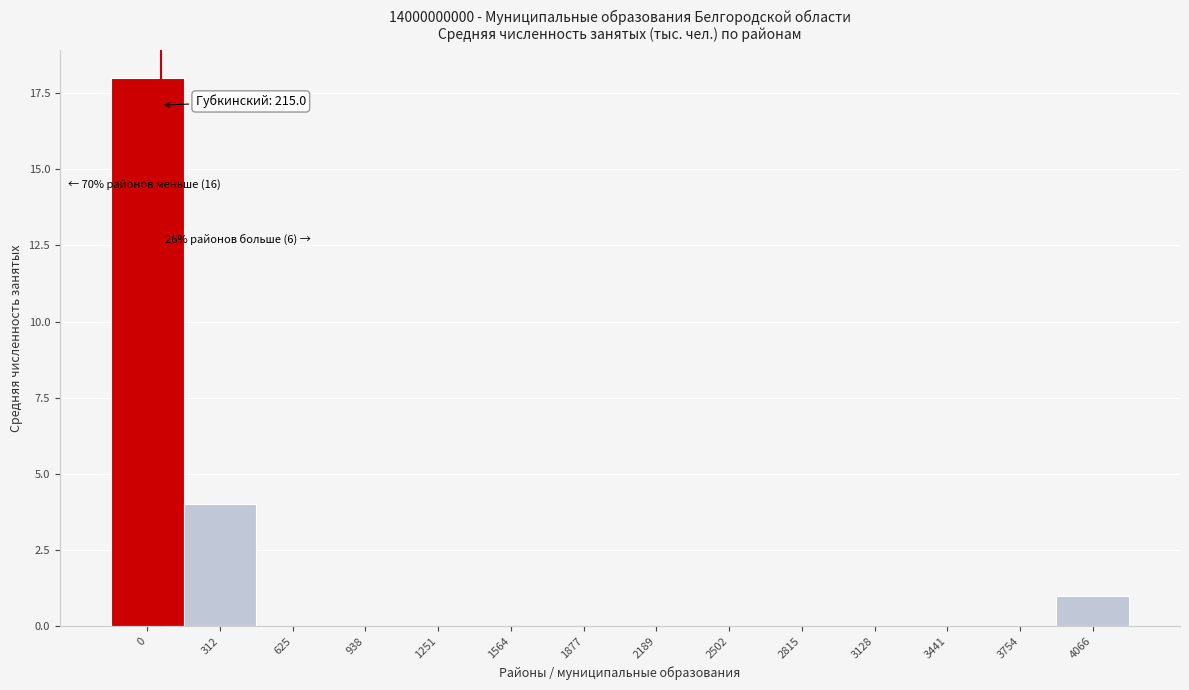

Reading right to left, list all the values displayed in this chart.

4066=1	3754=0	3441=0	3128=0	2815=0	2502=0	2189=0	1877=0	1564=0	1251=0	938=0	625=0	312=4	0=18